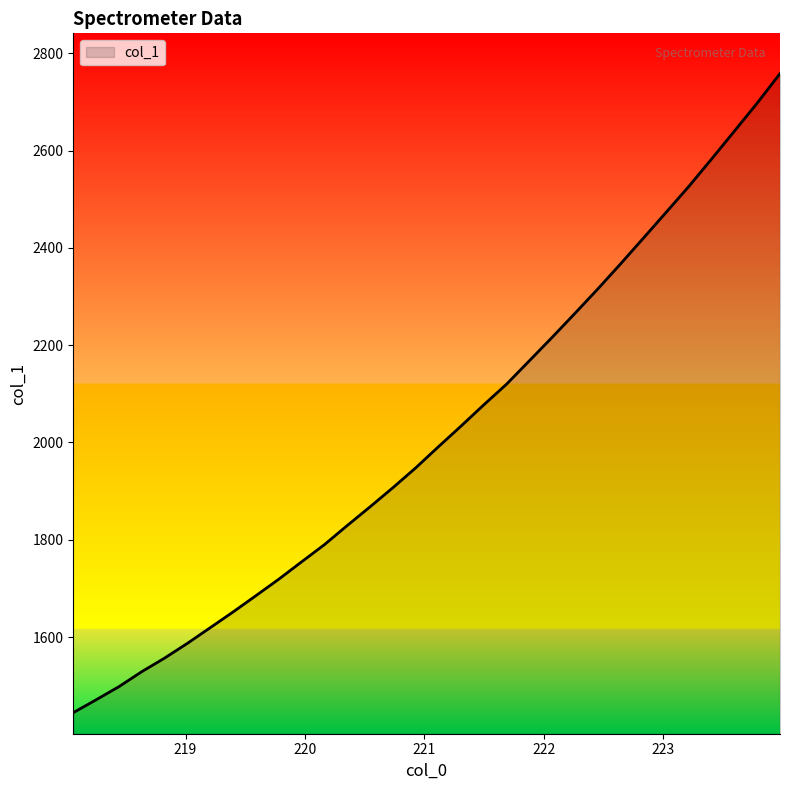

What is the difference between the maximum and minimum values?

1314.2